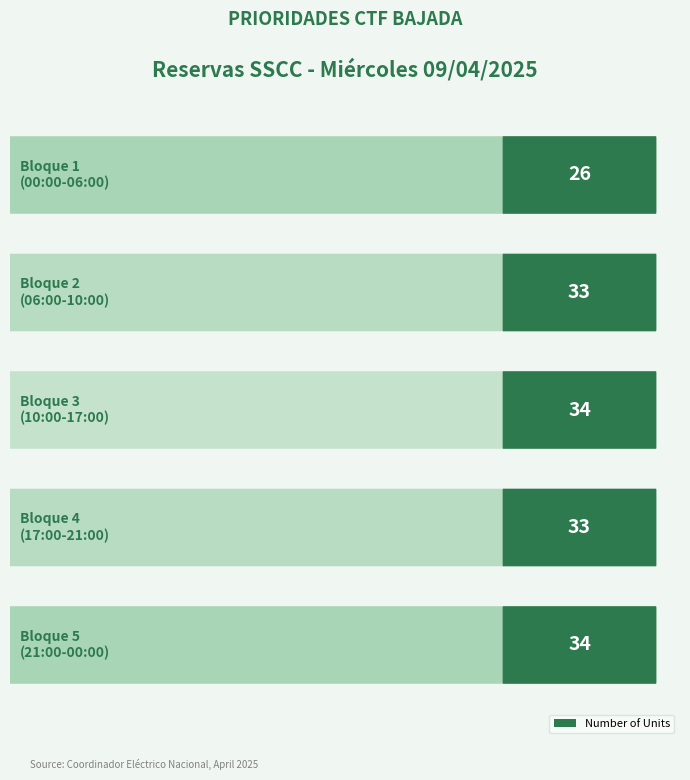

What is the label of the 5th bar from the left?

Bloque 5
(21:00-00:00)